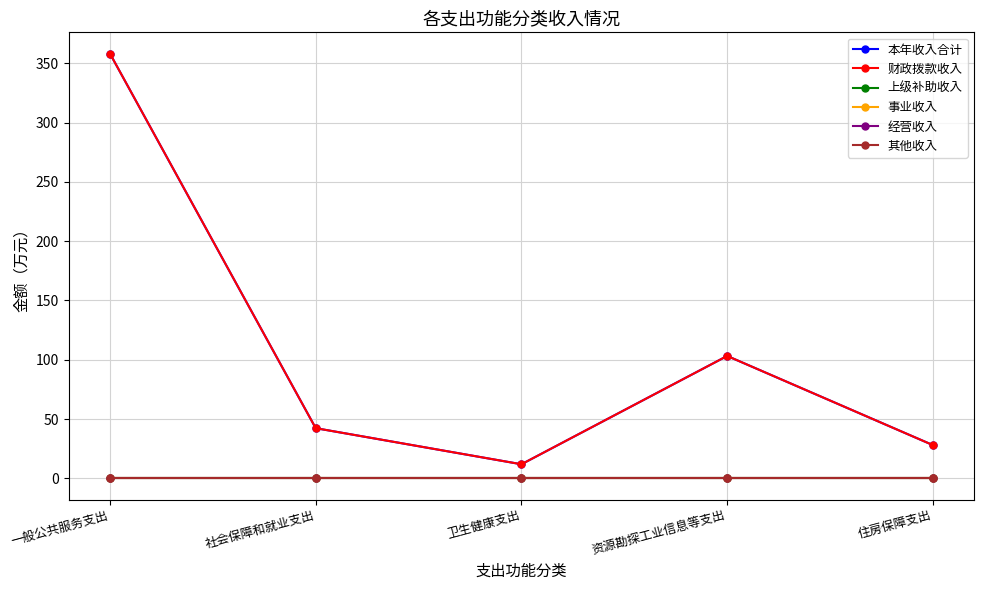

How many interior local peaks does the 本年收入合计 series have?

1